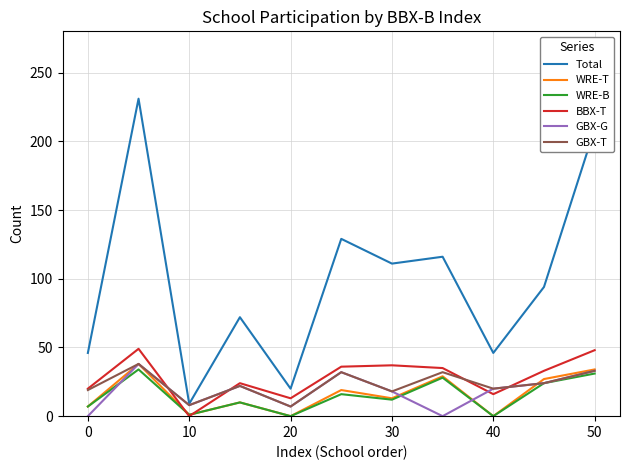

True or false: Total and BBX-T intersect in this chart.

False